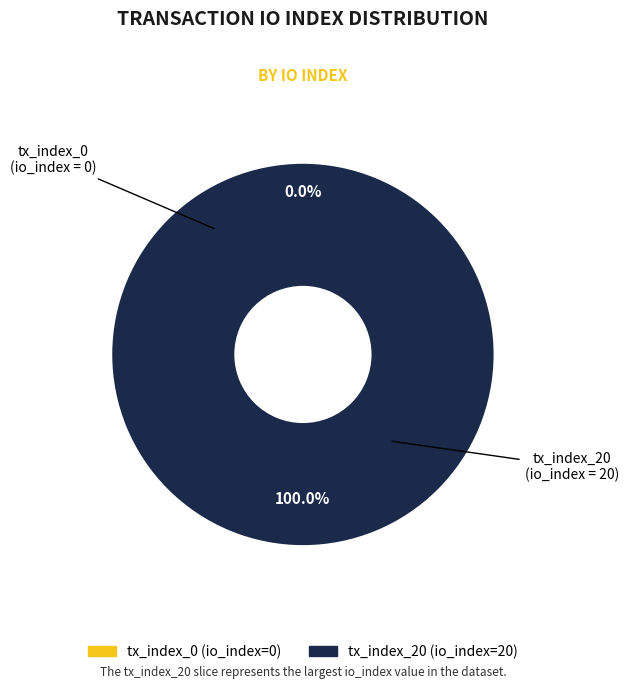

Count the number of slices in the pie.

2